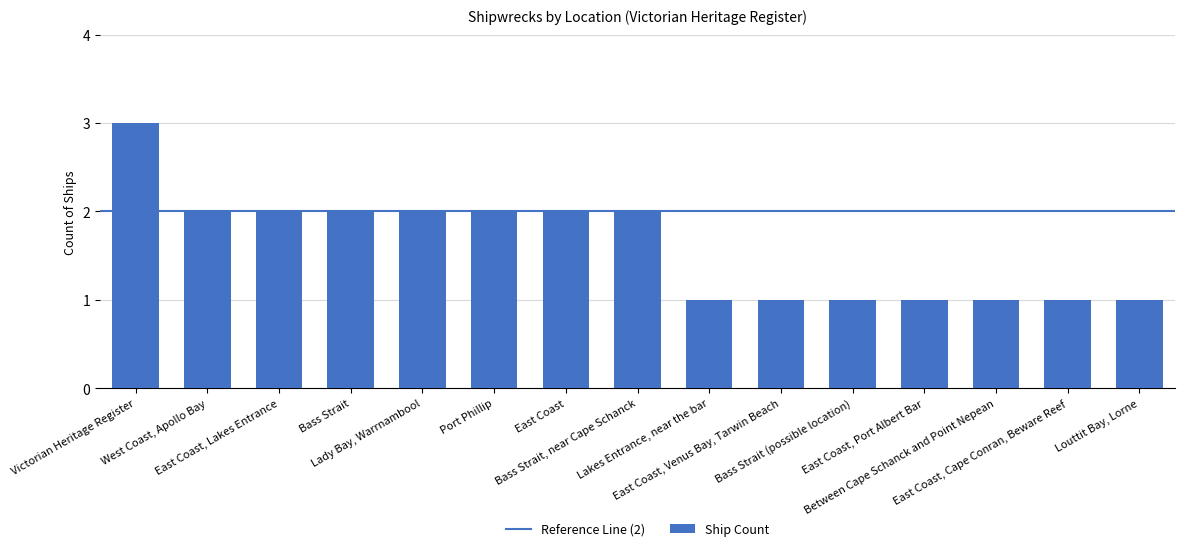

Is it true that the value at Between Cape Schanck and Point Nepean is 1?

True